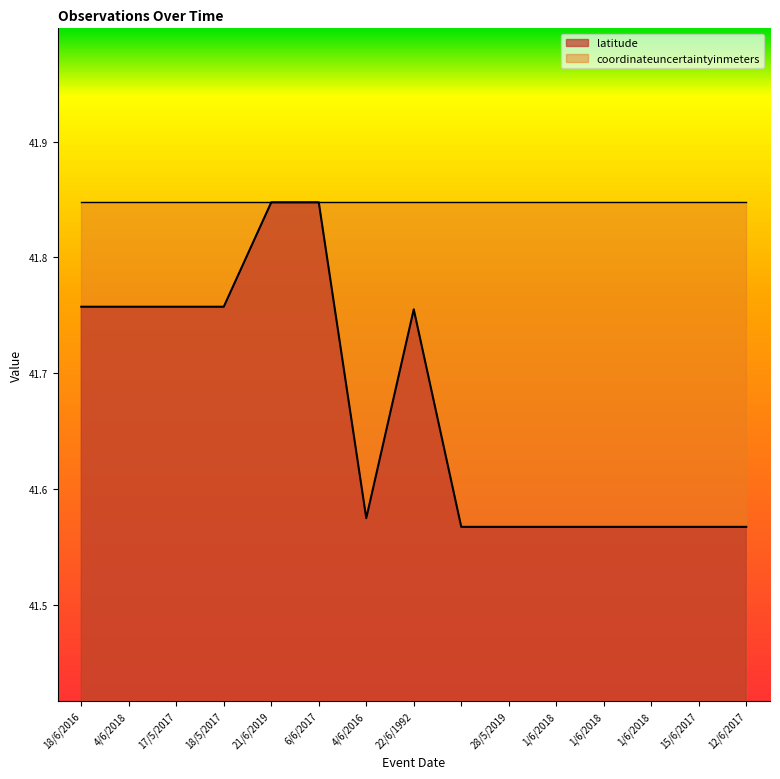

Rank the categories by value from lowest to highest.

, 28/5/2019, 1/6/2018, 1/6/2018, 1/6/2018, 15/6/2017, 12/6/2017, 4/6/2016, 22/6/1992, 18/6/2016, 4/6/2018, 17/5/2017, 18/5/2017, 21/6/2019, 6/6/2017